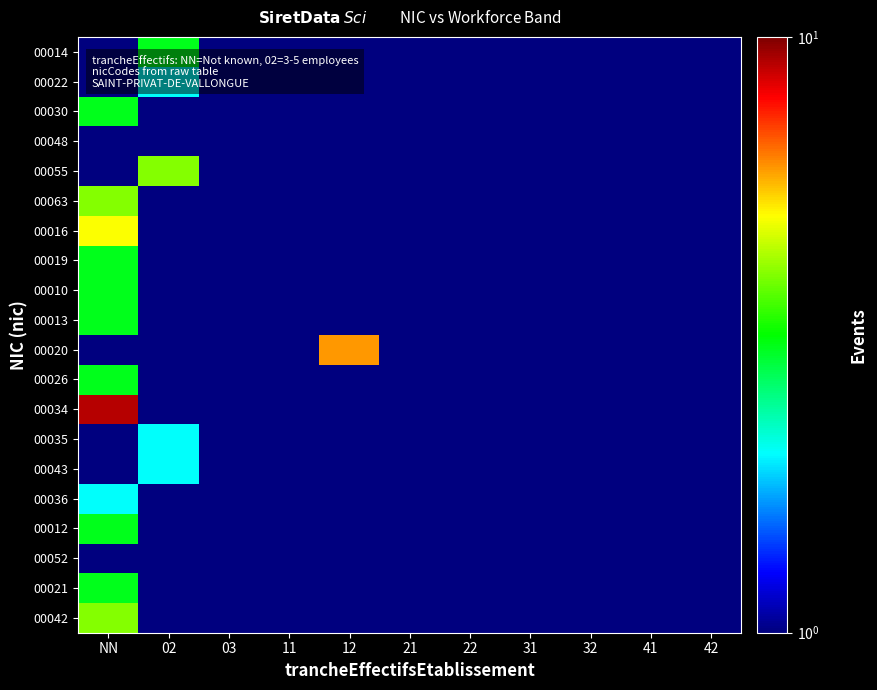

What is the smallest value displayed?

0.5